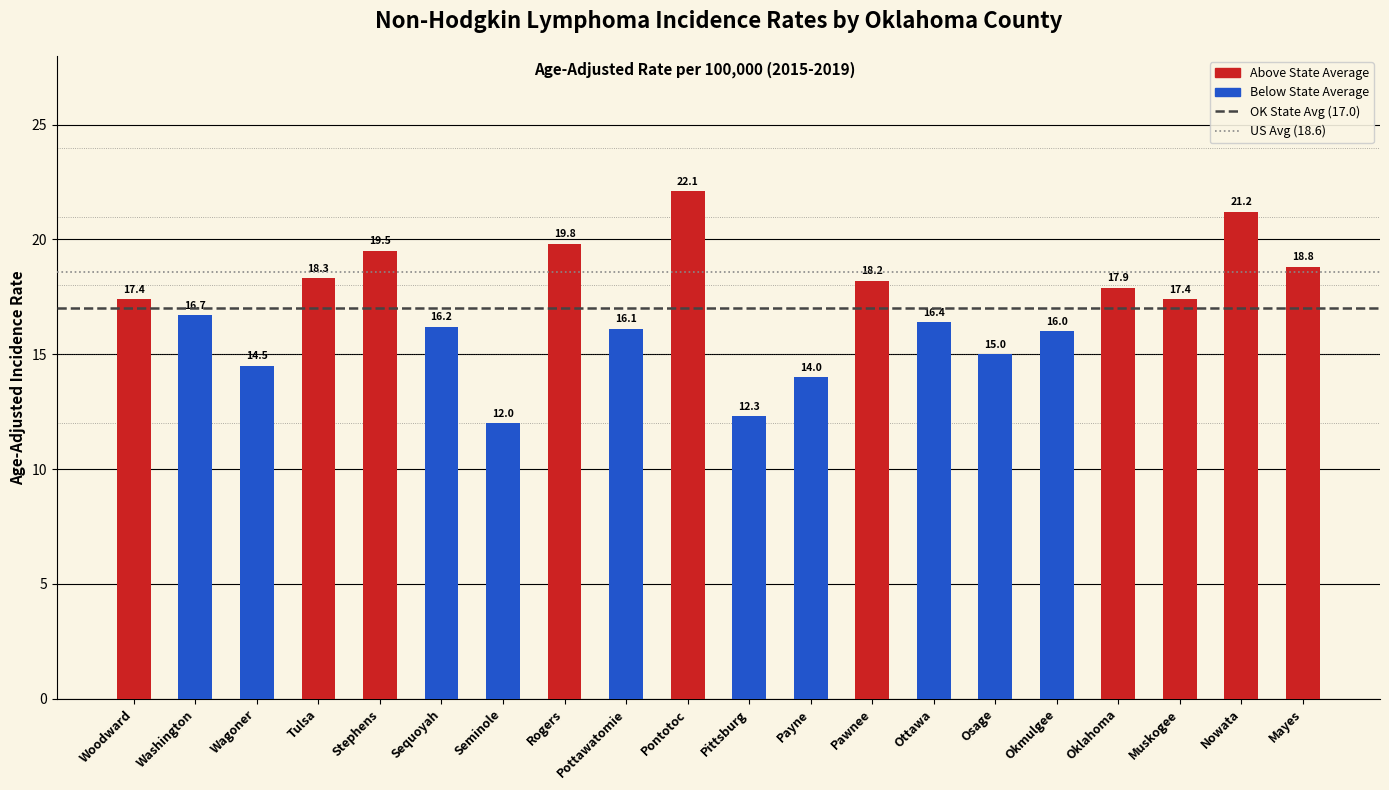

At which label is the value closest to 17?

Washington